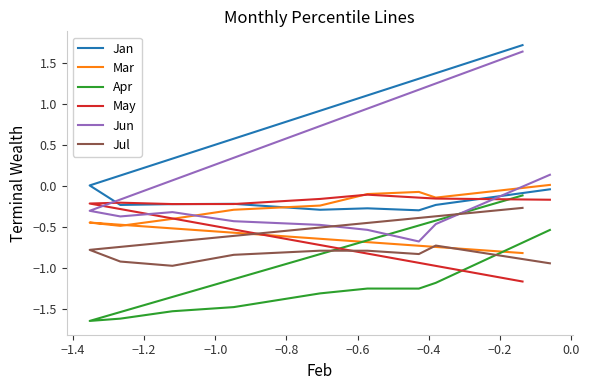

At which category does Mar reach its first local peak?

−1.4